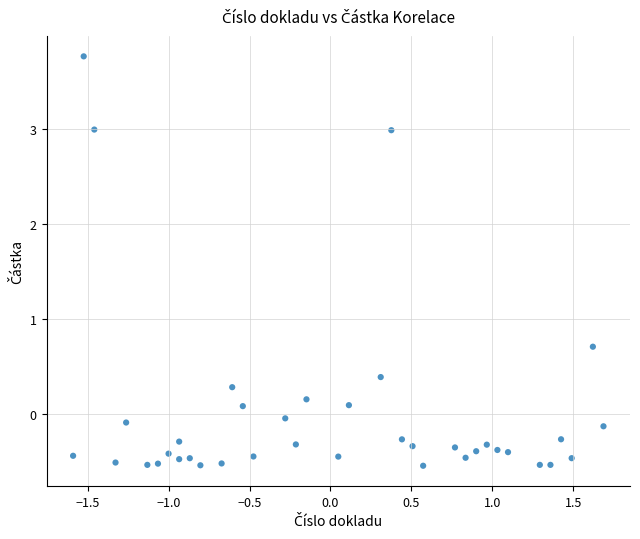

What Y value in the scatter plot is closest to 1?

0.7